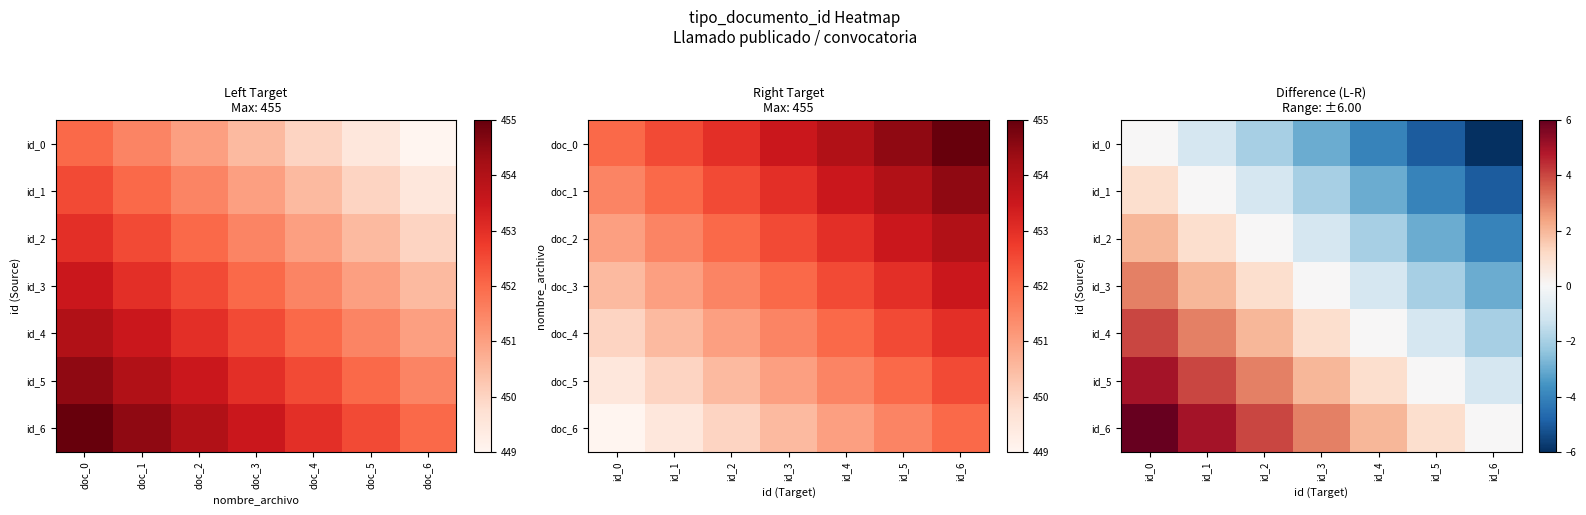

At which category does the chart reach its peak across all series?

id_0